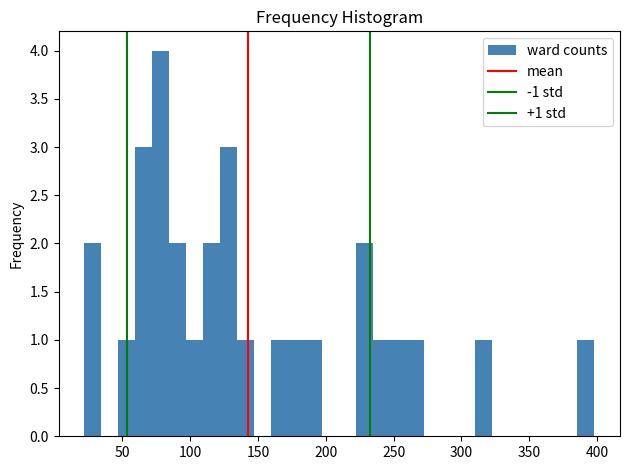

Read against the x-axis, roughly where is the centre of the tallest bar?

80